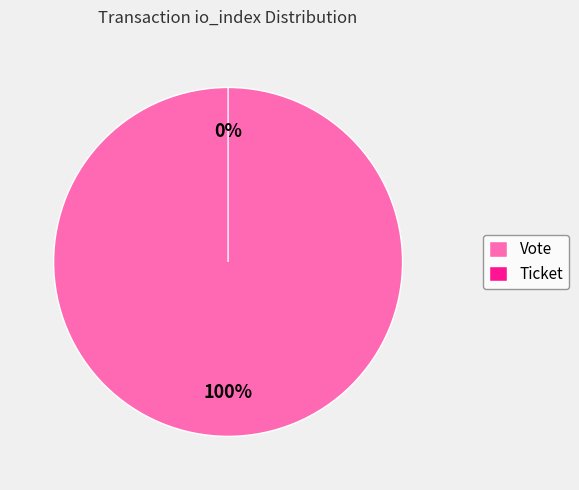

Rank the categories by value from lowest to highest.

Ticket, Vote